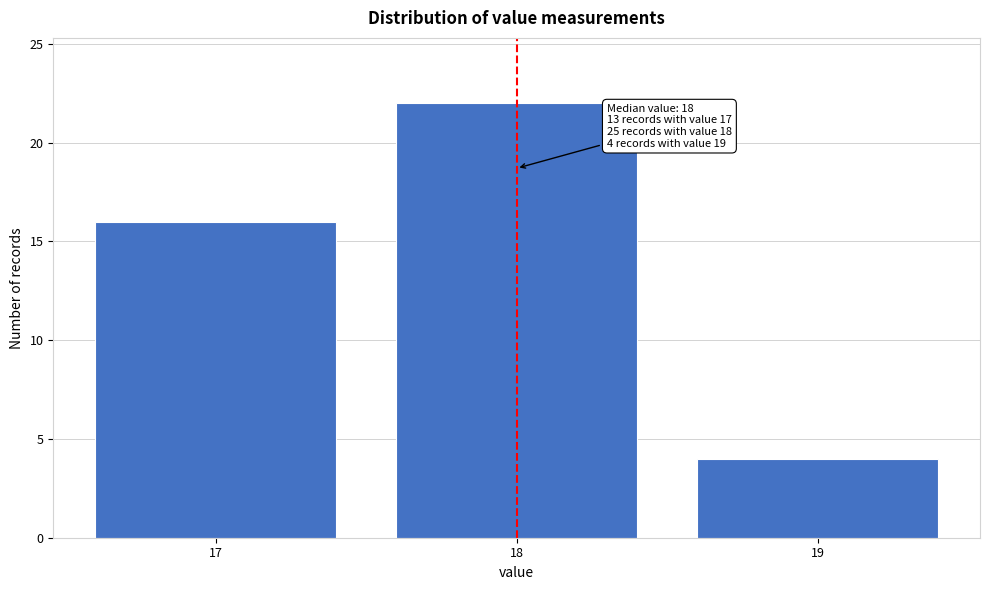

Reading left to right, extract all data points from this chart.

17=16	18=22	19=4